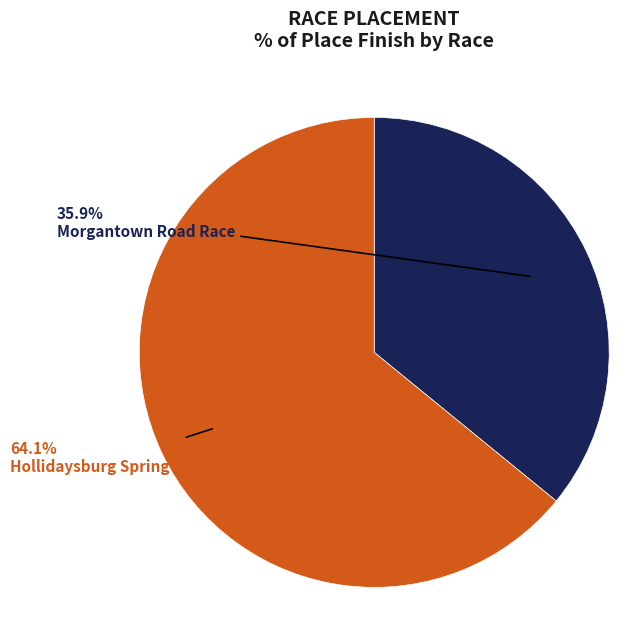

Is it true that Hollidaysburg Spring Classics is 64% of the pie?

True